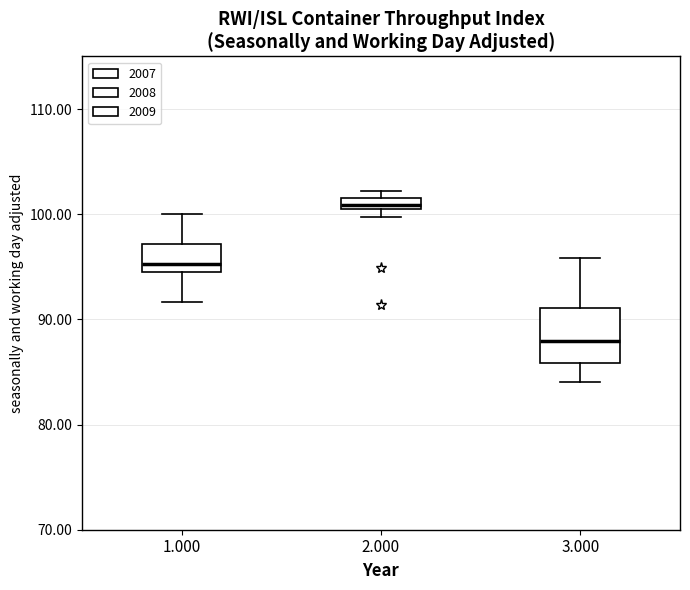

Which box's median line is the lowest?

3.000